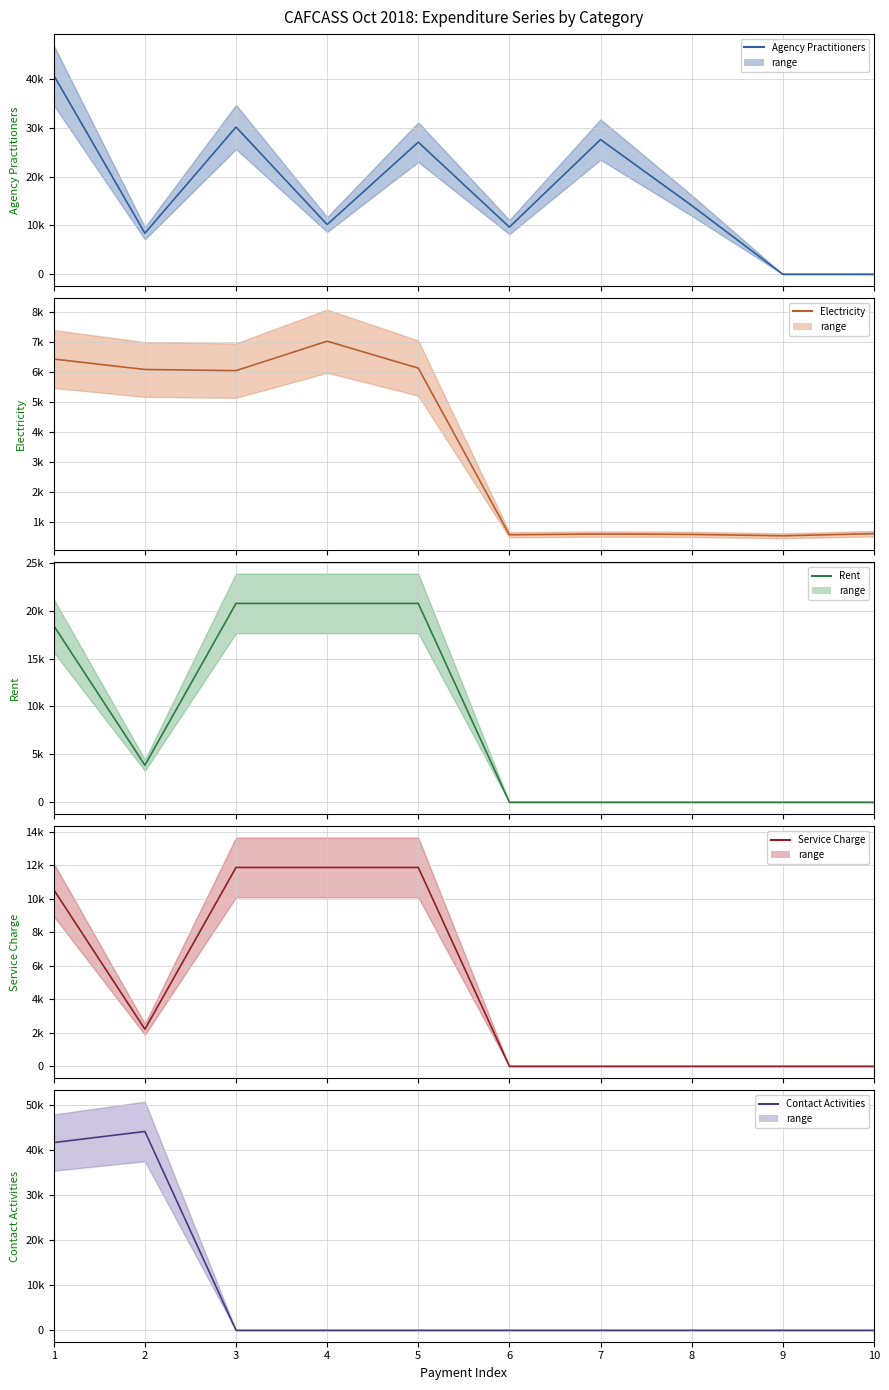

Which has a higher value, 9 or 10?

9